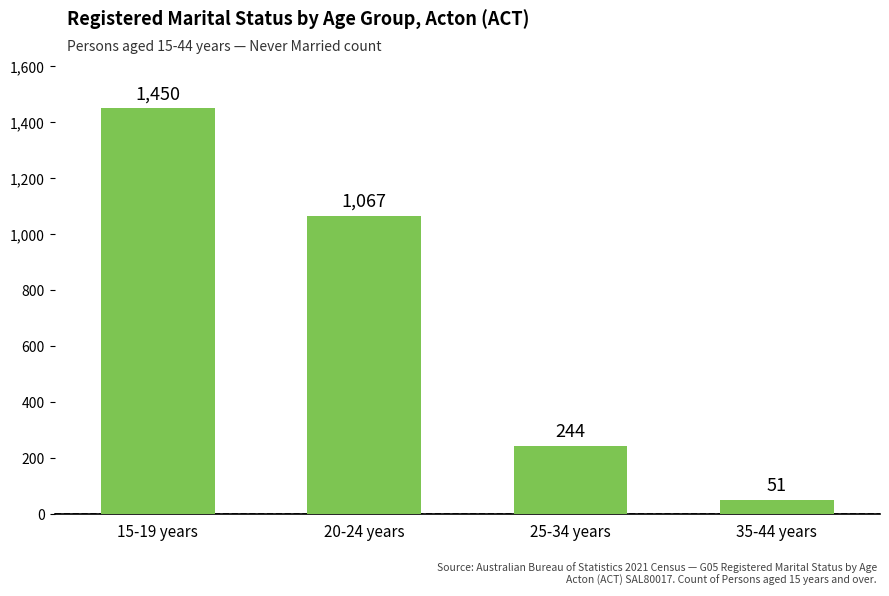

Does the chart contain any negative values?

No